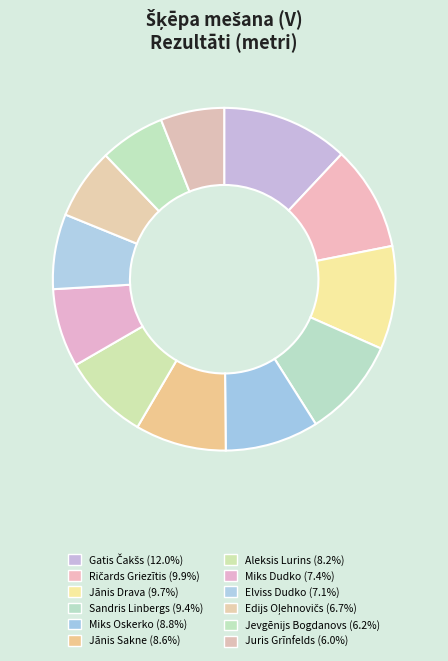

To the nearest percent, what percentage of the pie is Edijs Oļehnovičs?

7%